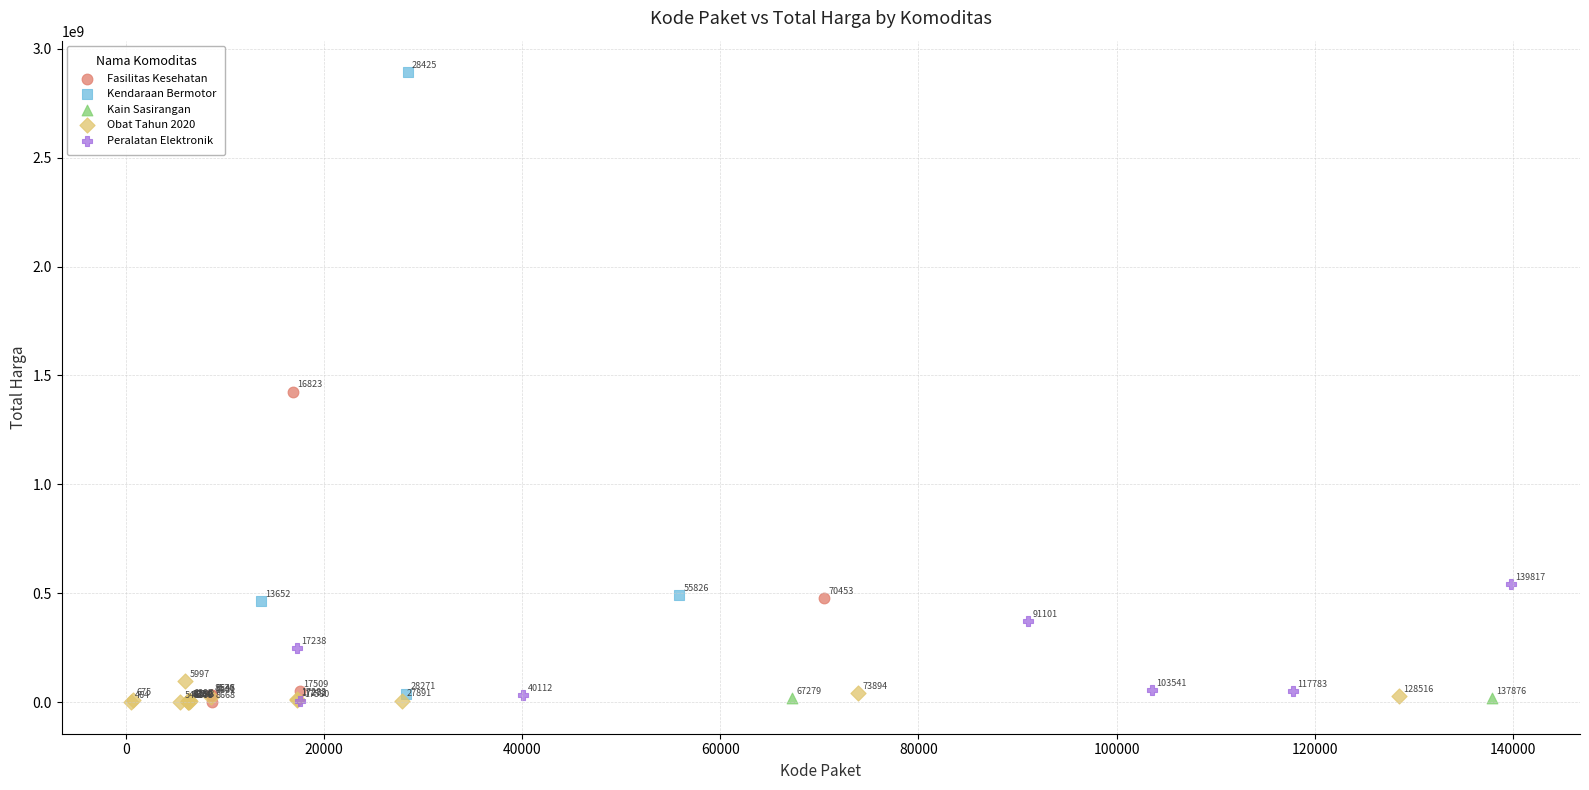

Which series contains the highest Y value?

Kendaraan Bermotor